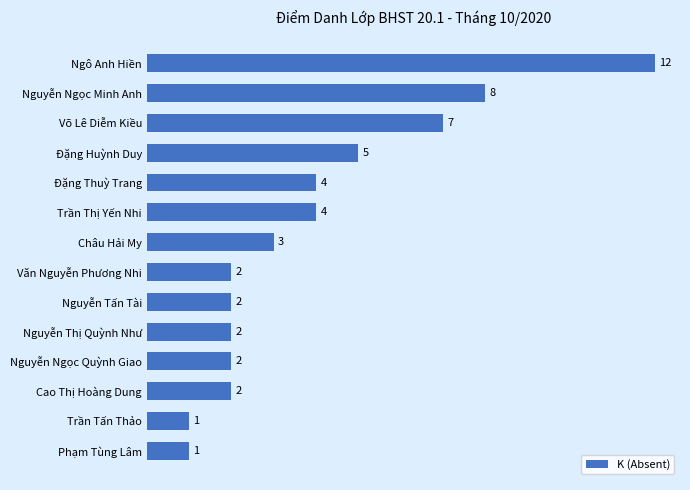

What is the ratio of the value at Đặng Thuỳ Trang to the value at Nguyễn Ngọc Quỳnh Giao?

2.0